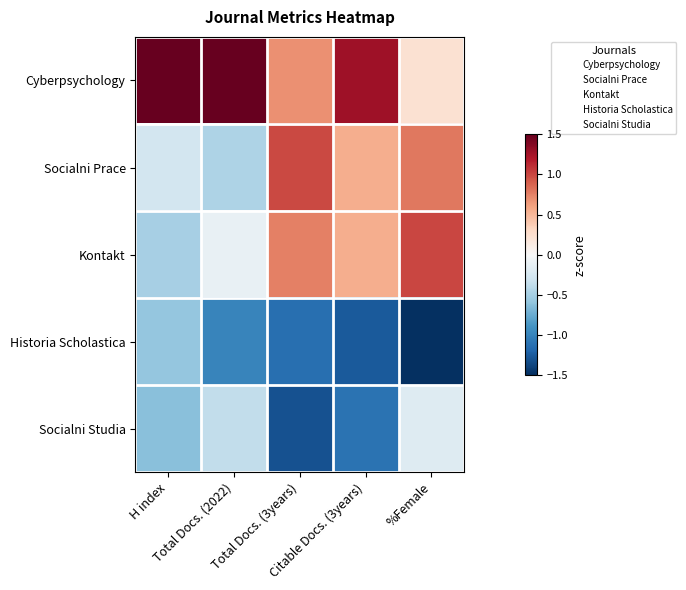

What is the spread (max minus min) of values at H index?

2.6